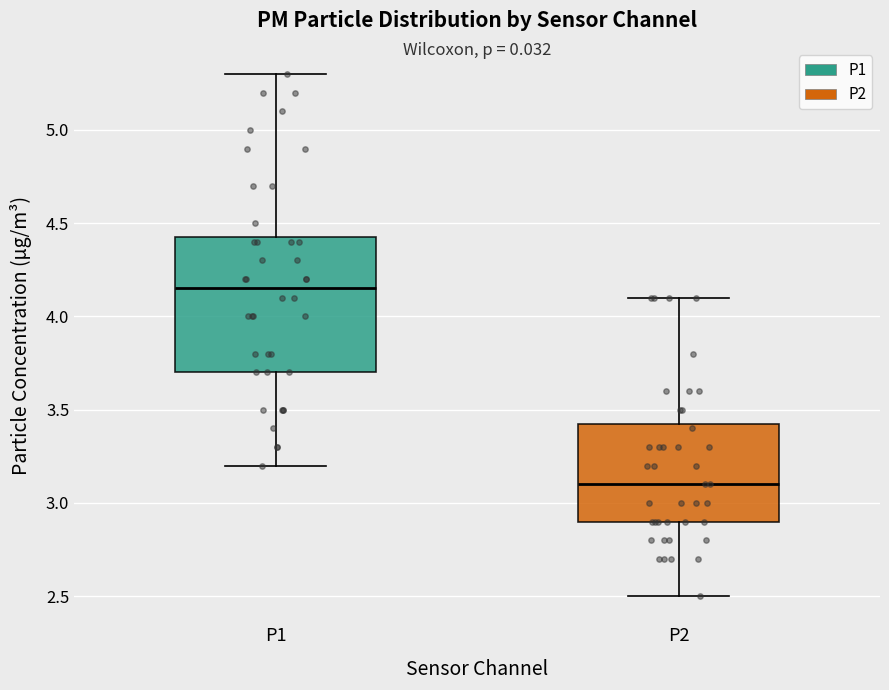

Which box's median line is the lowest?

P2